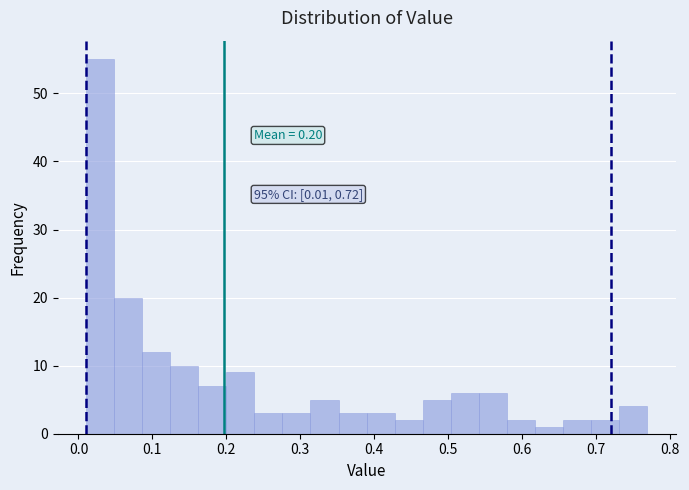

Read against the x-axis, roughly where is the centre of the tallest bar?

0.03